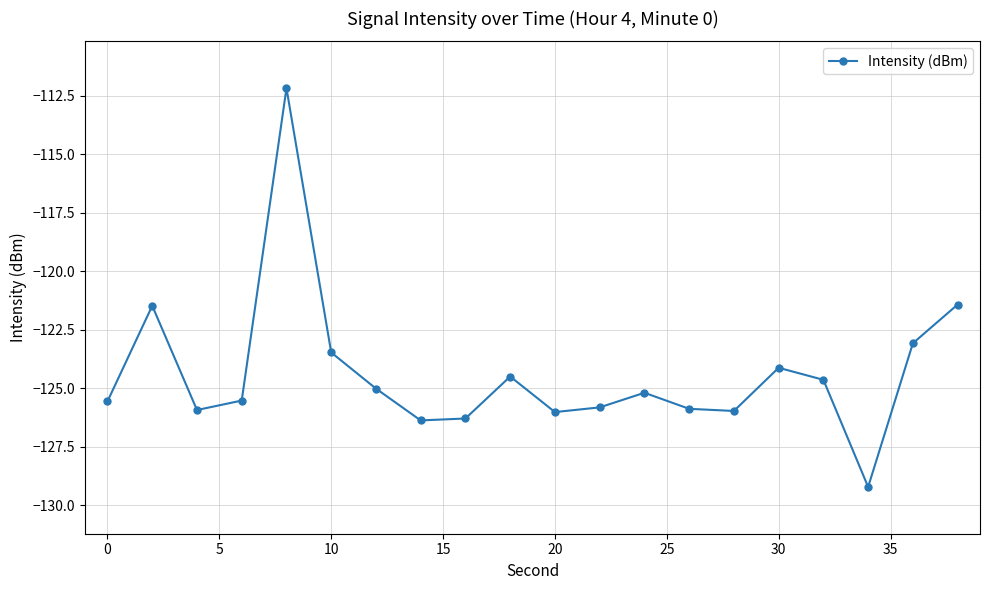

Does the chart have visible grid lines?

Yes